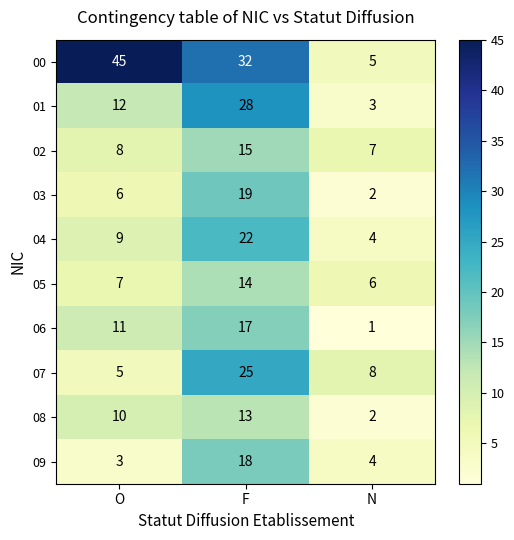

What is the average value of the 00 series?

27